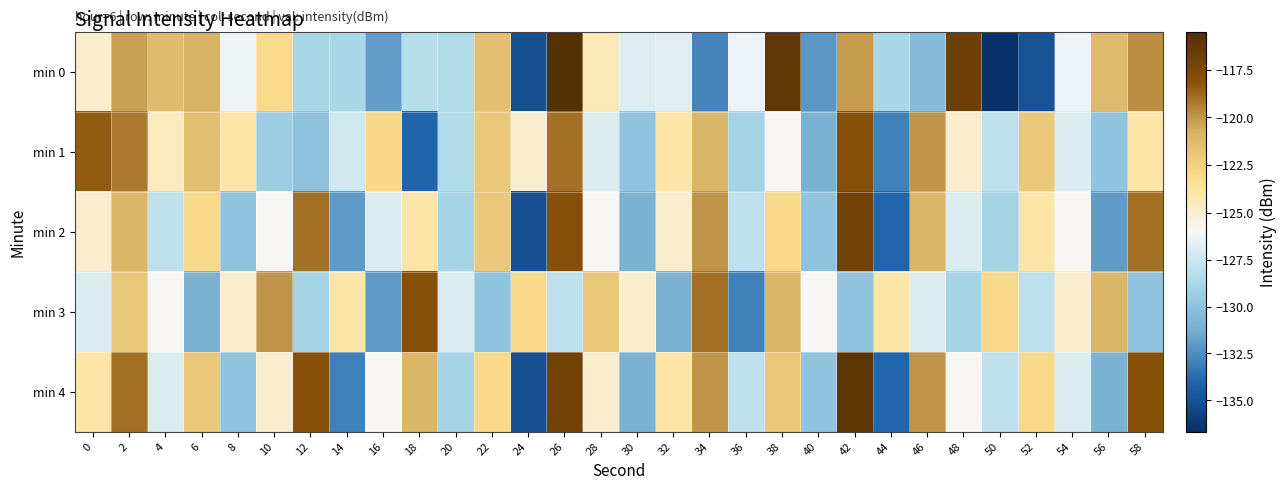

At 40, list the series in order from largest to smallest.

min 3, min 2, min 4, min 1, min 0